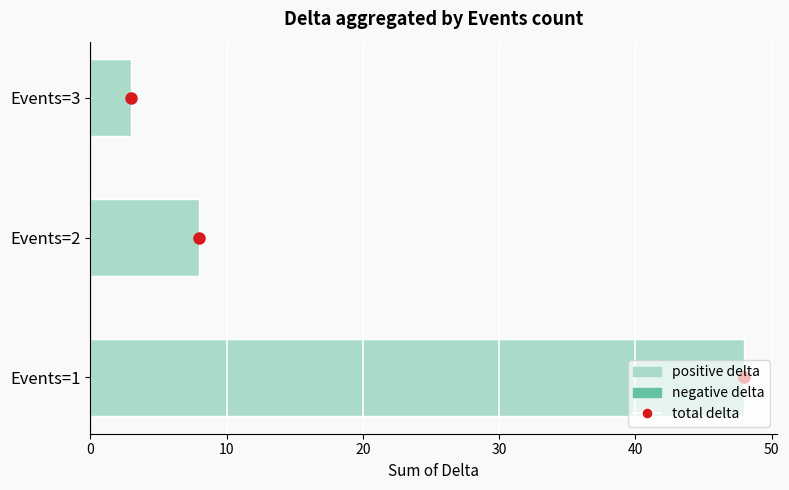

What is the difference between the values at Events=1 and Events=2?

40